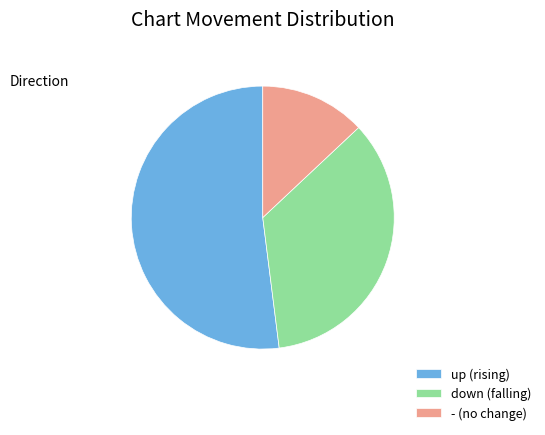

Does - represent more than half of the total?

No